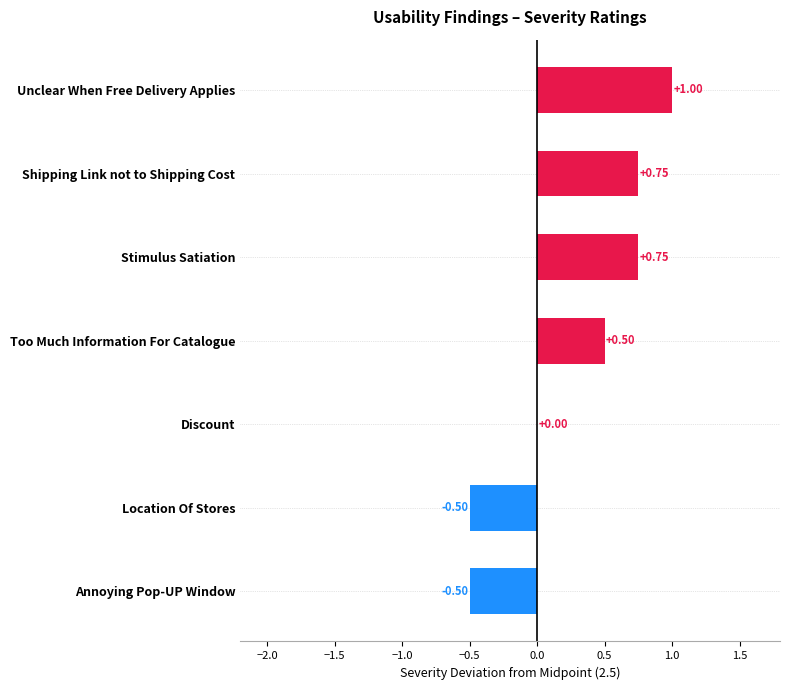

Which label corresponds to the largest value in the chart?

Unclear When Free Delivery Applies